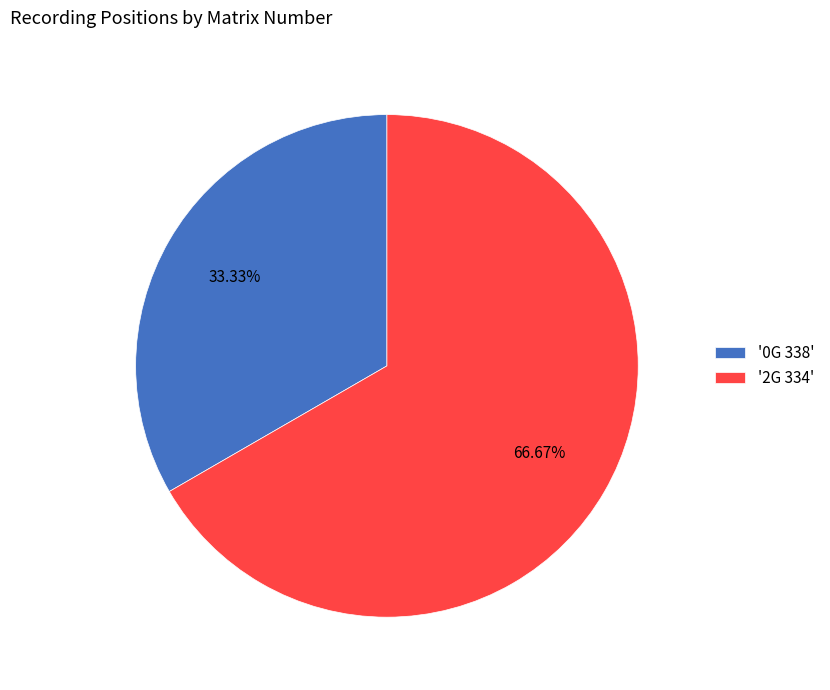

To the nearest percent, what is the average slice percentage?

50%